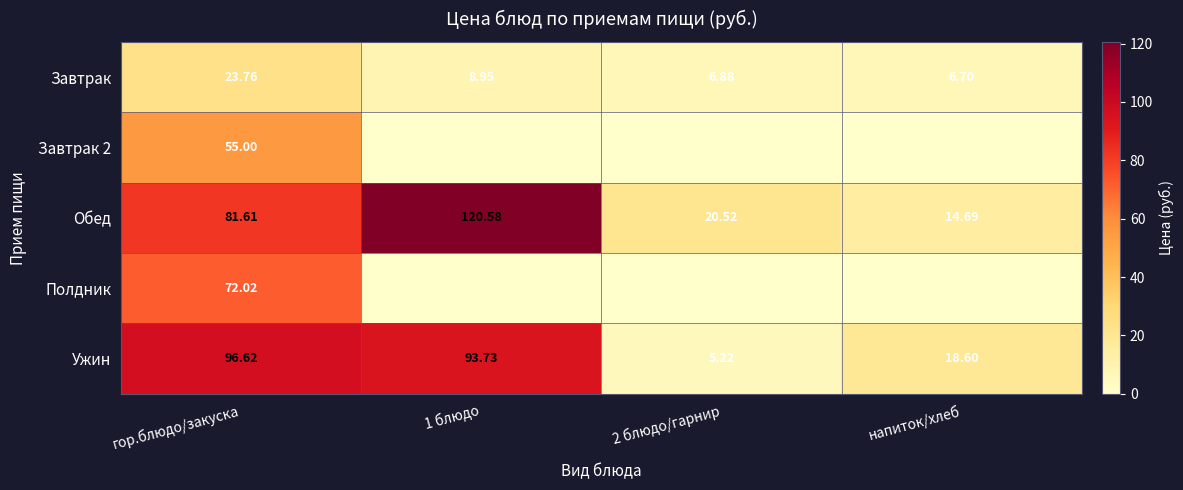

Between напиток/хлеб and 1 блюдо, which is larger?

1 блюдо